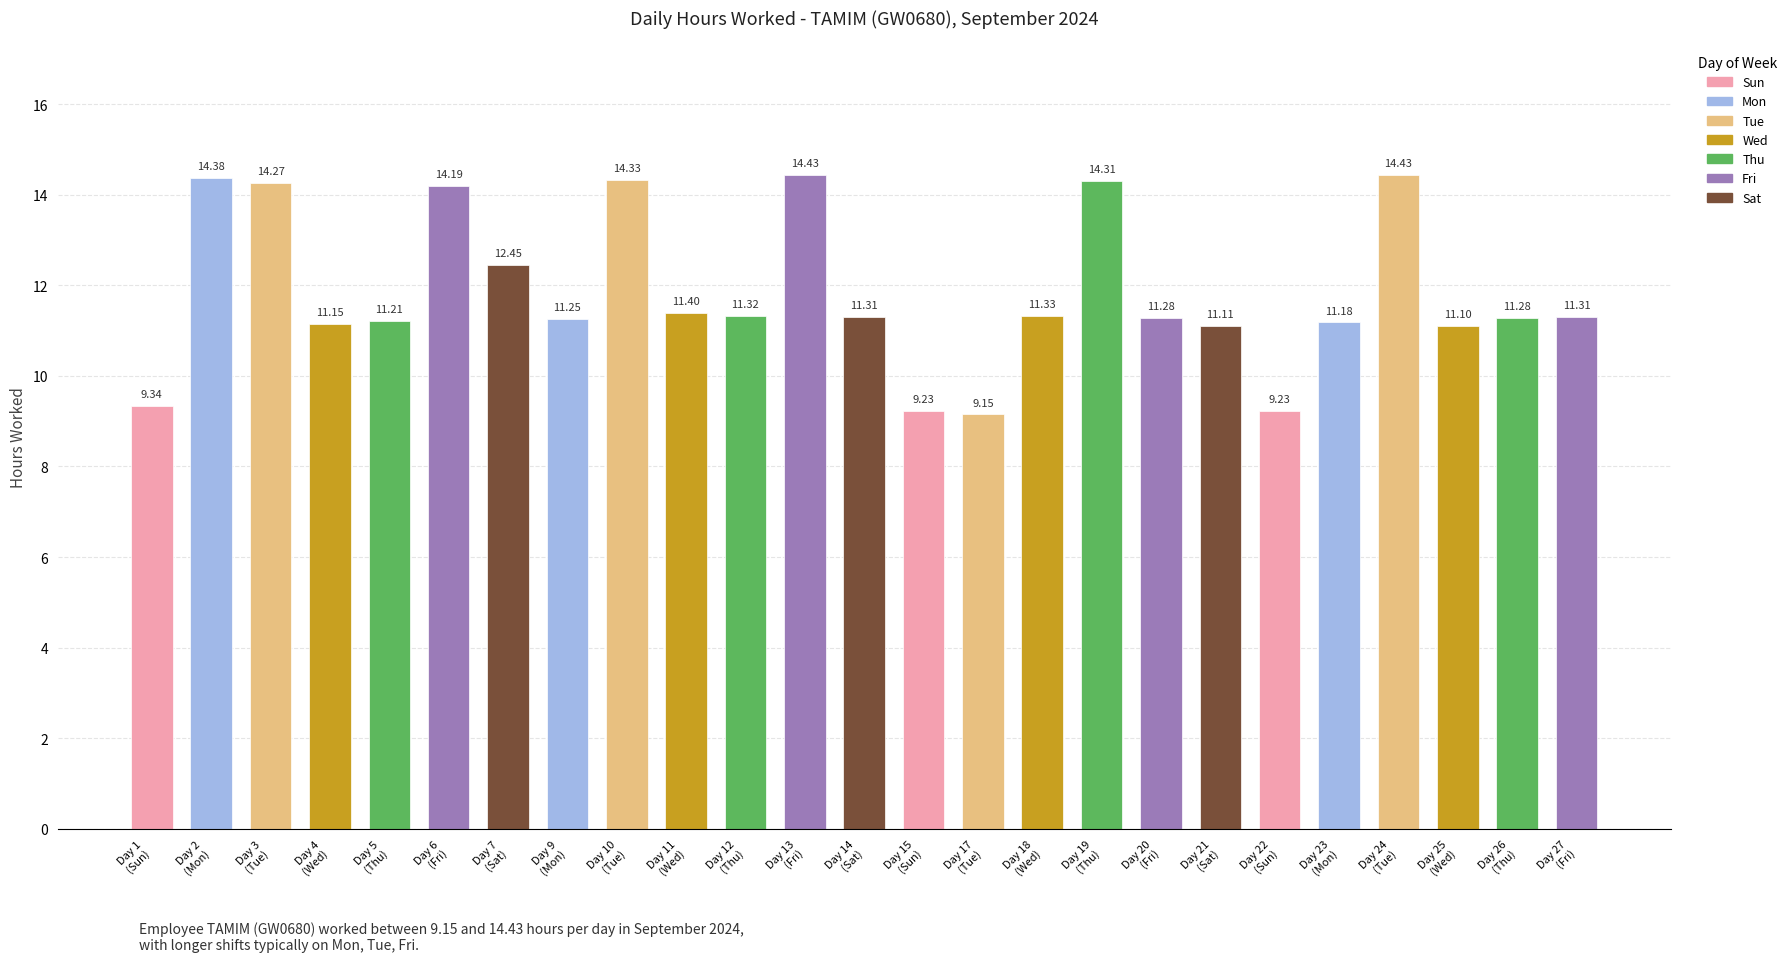

What is the average value?

11.8